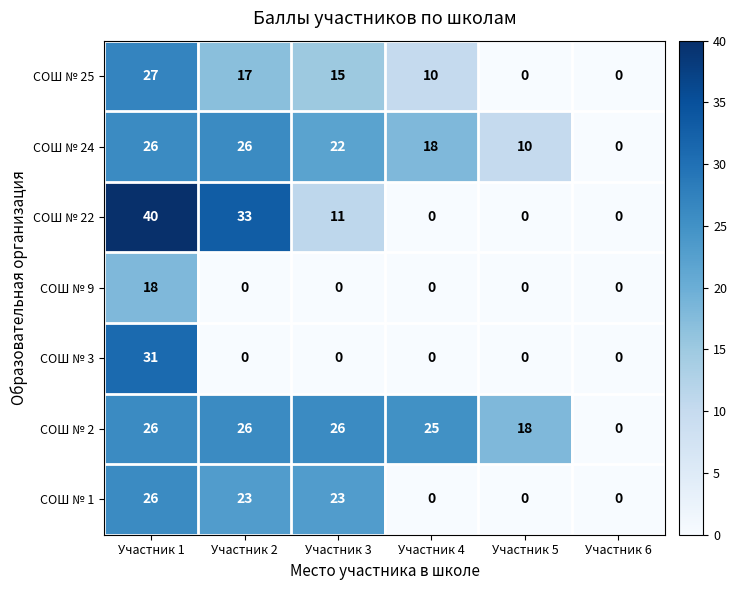

True or false: СОШ № 25 has a value of 18 at Участник 5.

False